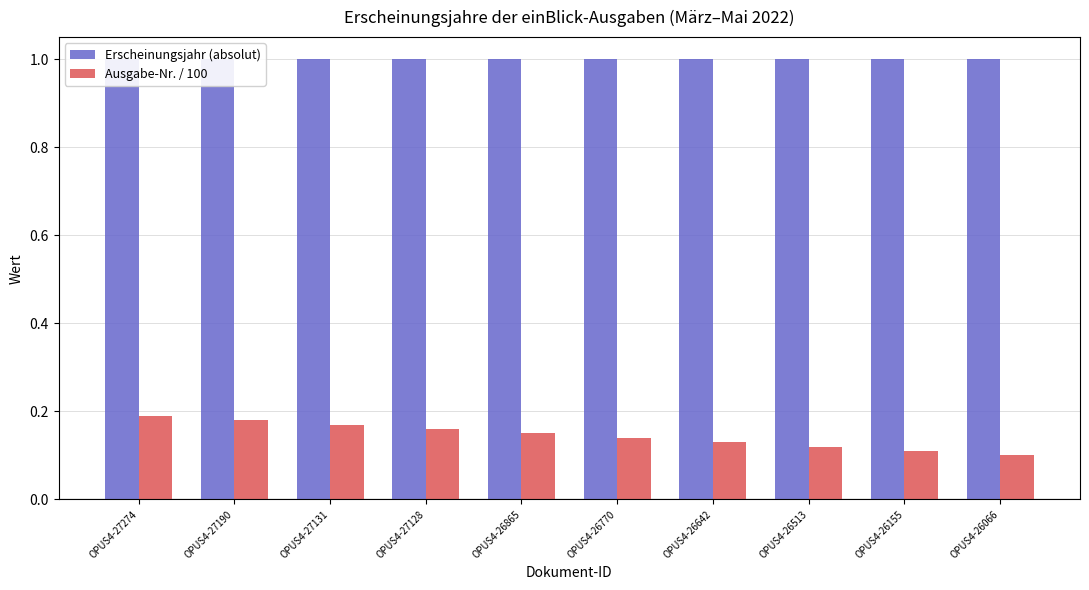

What is the spread (max minus min) of values at OPUS4-27190?

0.8